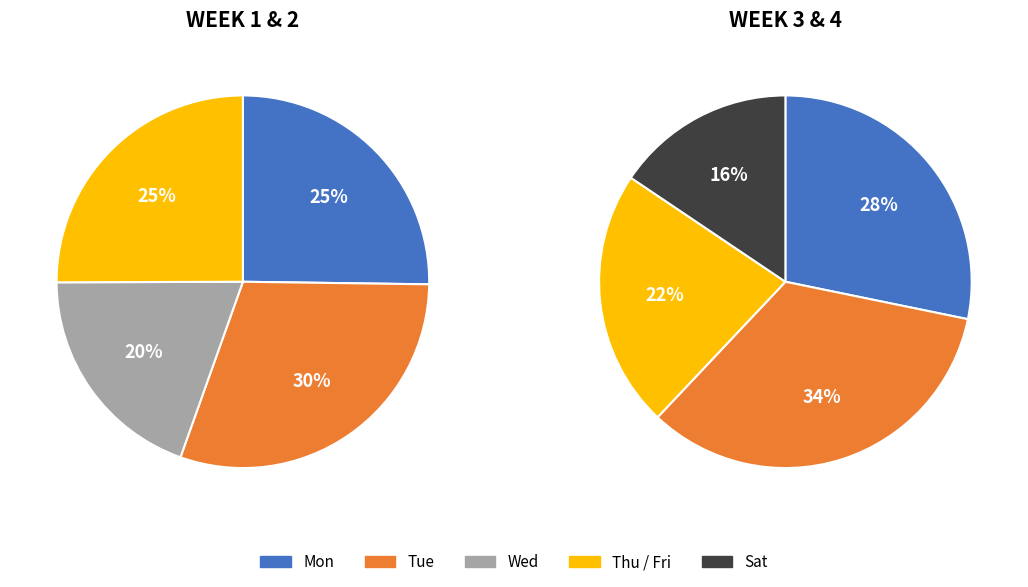

The 5 slice represents 7% of the pie. True or false?

False